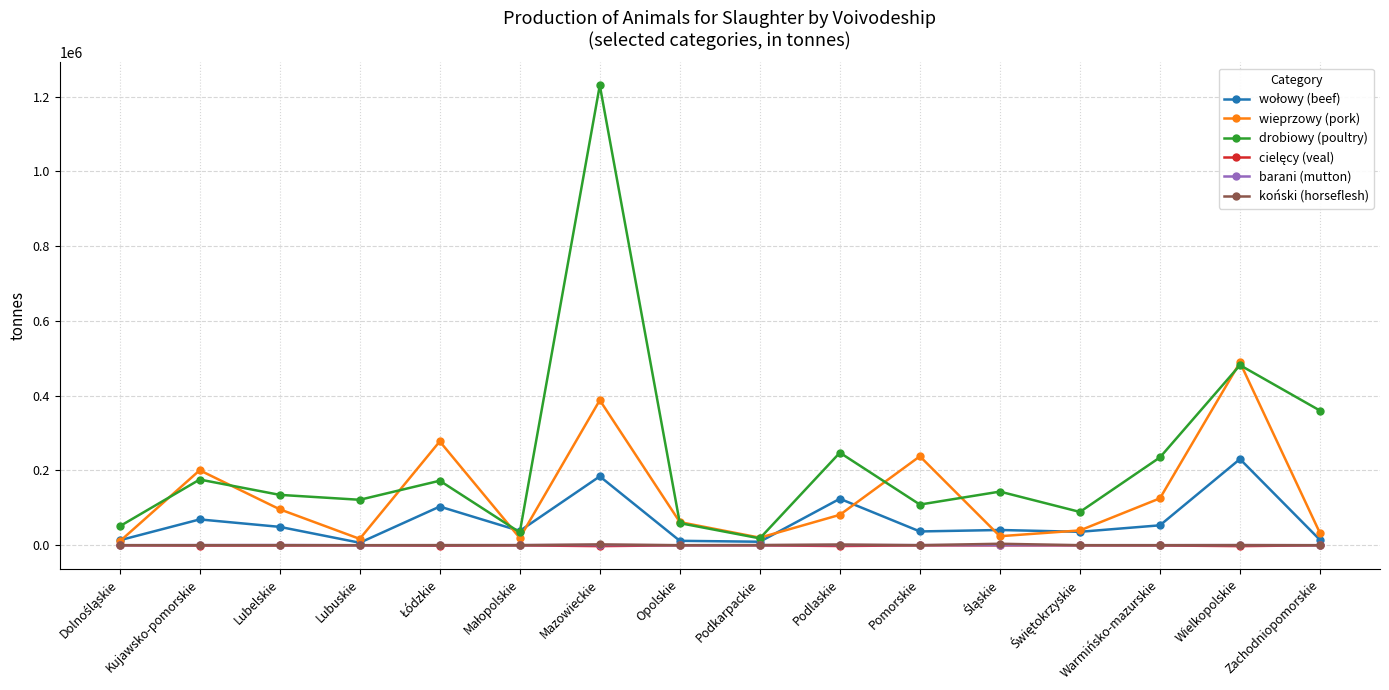

Which series has the largest range (max minus min)?

drobiowy (poultry)